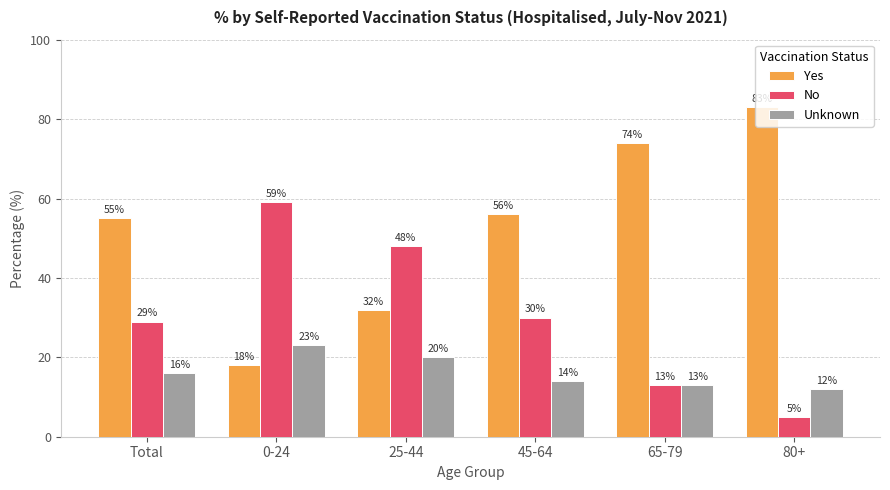

Is it true that No equals 48 at 25-44?

True